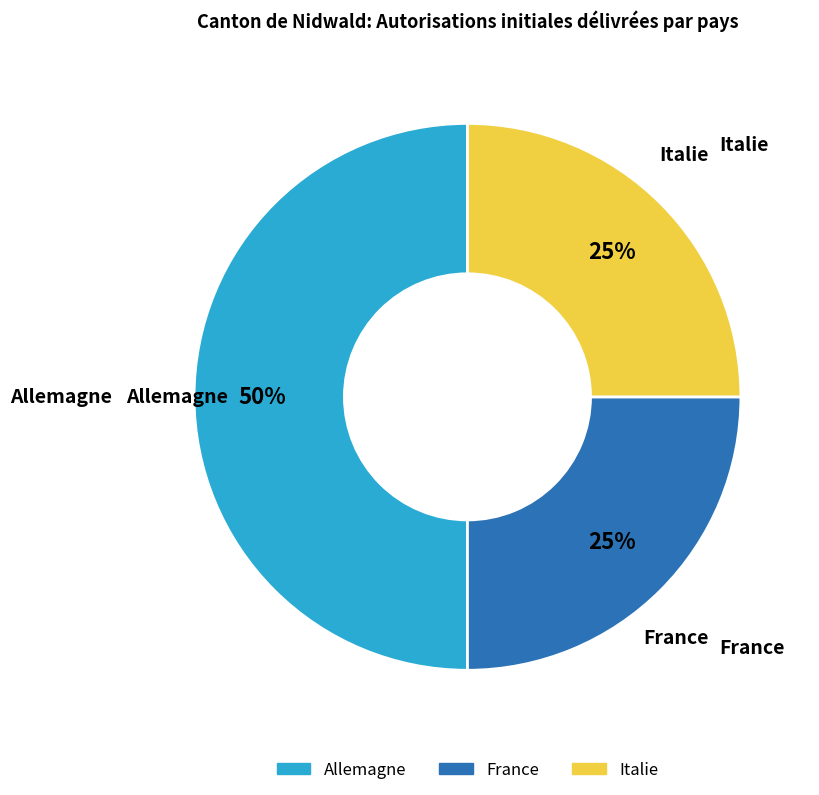

To the nearest percent, what is the difference between the France and Allemagne slice percentages?

25%